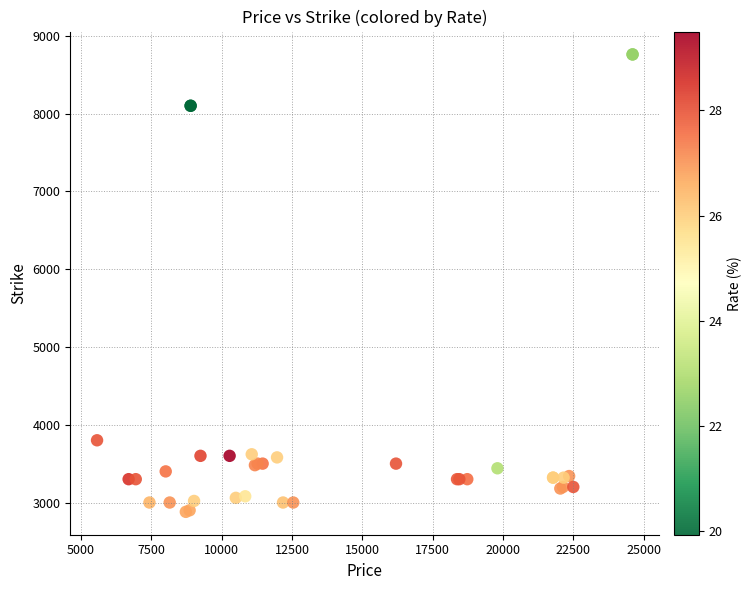

What Y value in the scatter plot is closest to 5820?

3800